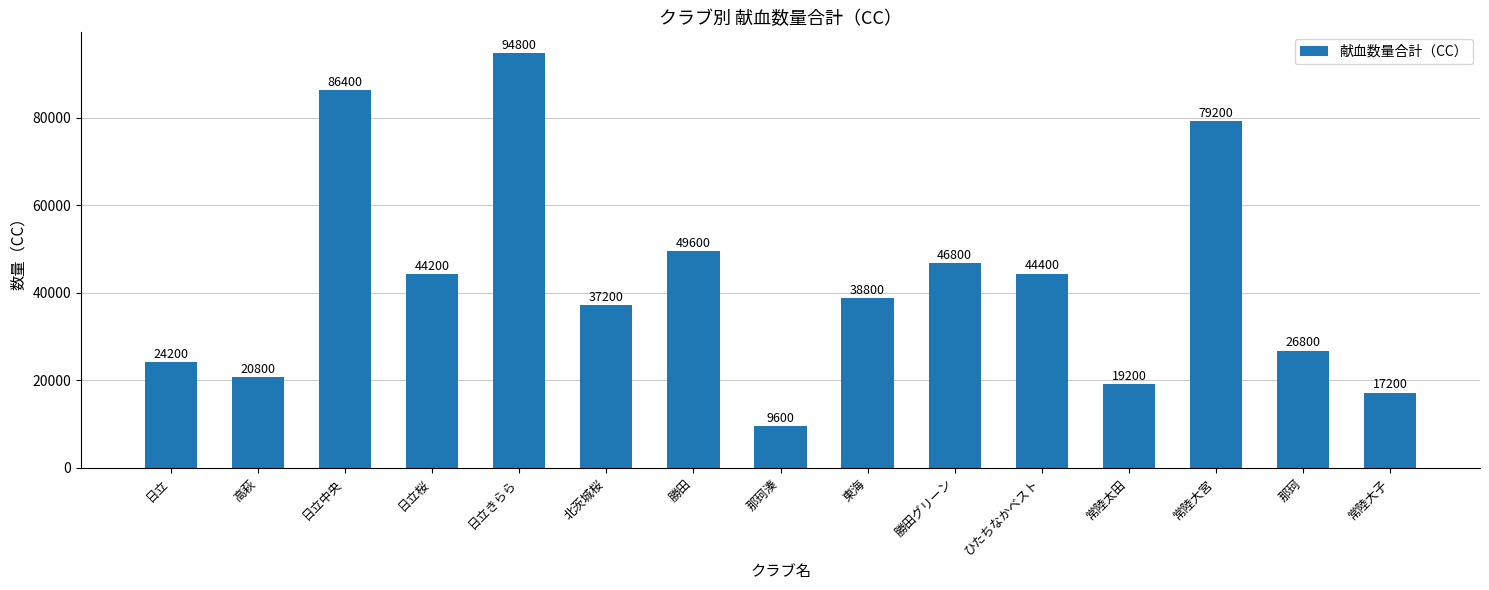

Which label corresponds to the largest value in the chart?

日立きらら